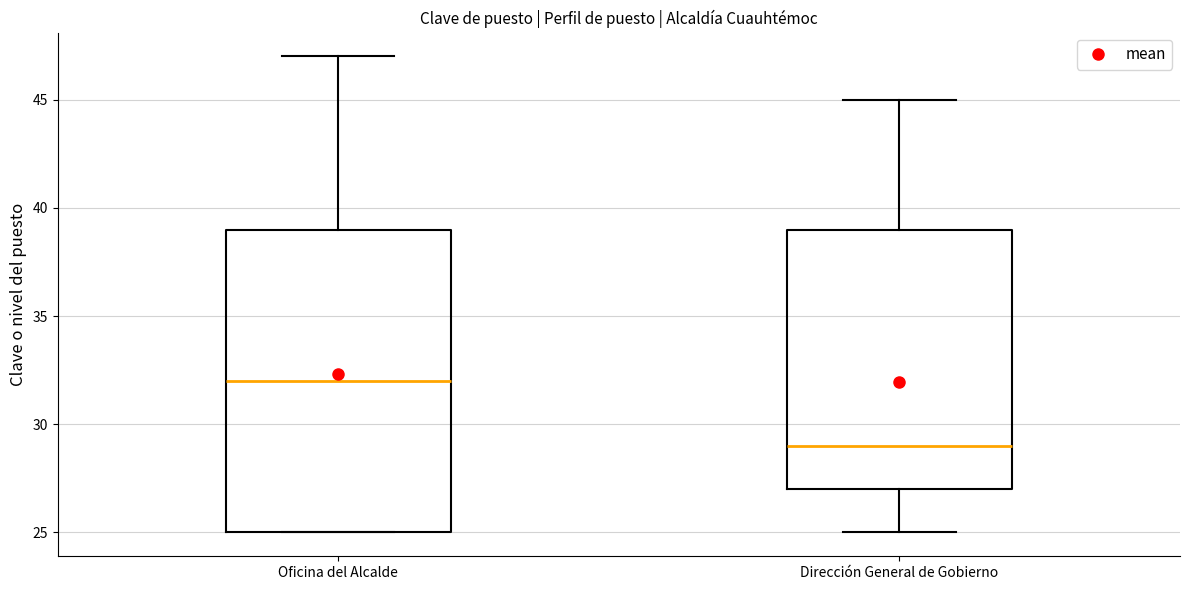

Reading left to right, read every box against the y-axis: the position of its median line, the range the box covers, and the ends of its whiskers. The values are not printed on the chart, so give them approximately, as read against the axis.

Oficina del Alcalde: median 32, box 25 to 39, whiskers 25 to 47
Dirección General de Gobierno: median 29, box 27 to 39, whiskers 25 to 45